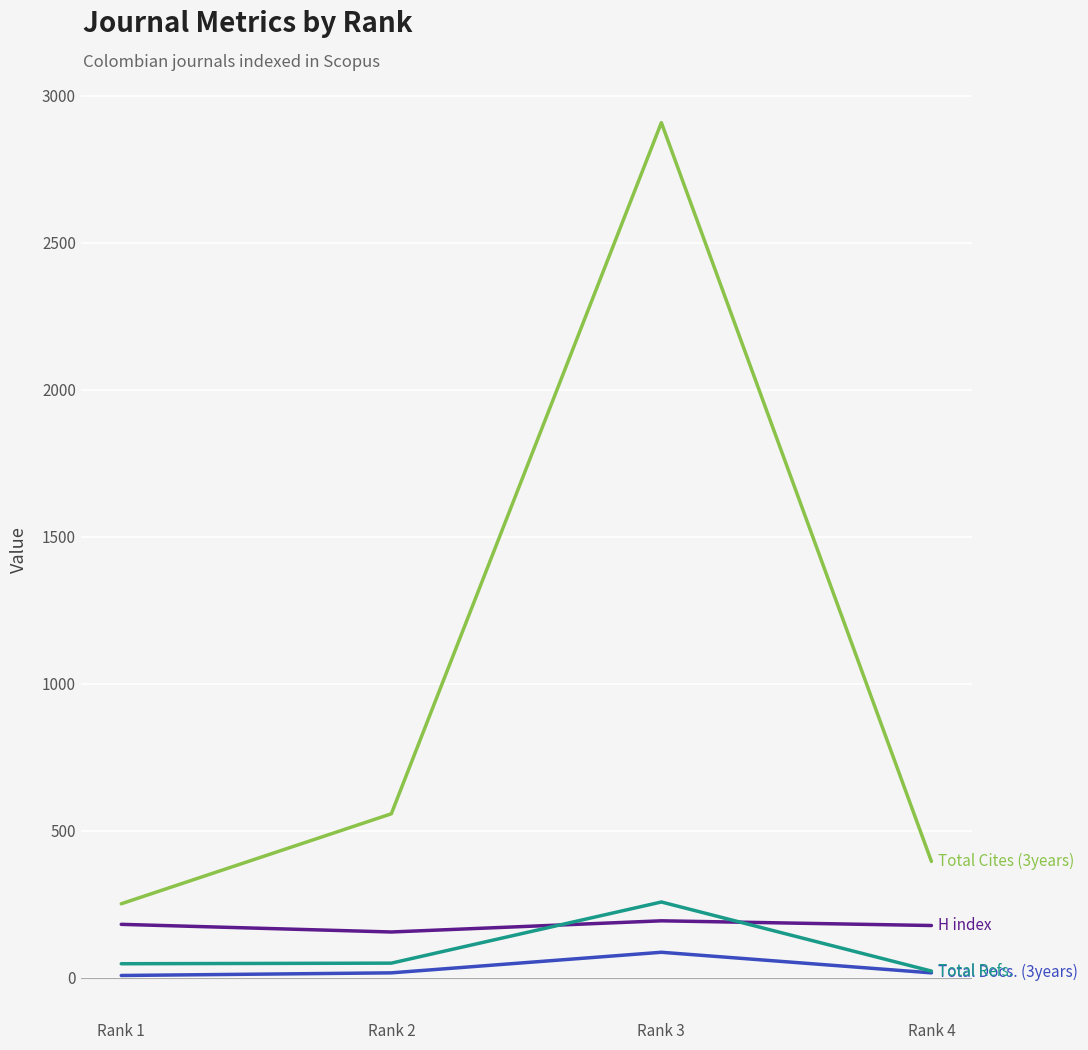

What is the difference between the highest and lowest values at Rank 4?

379